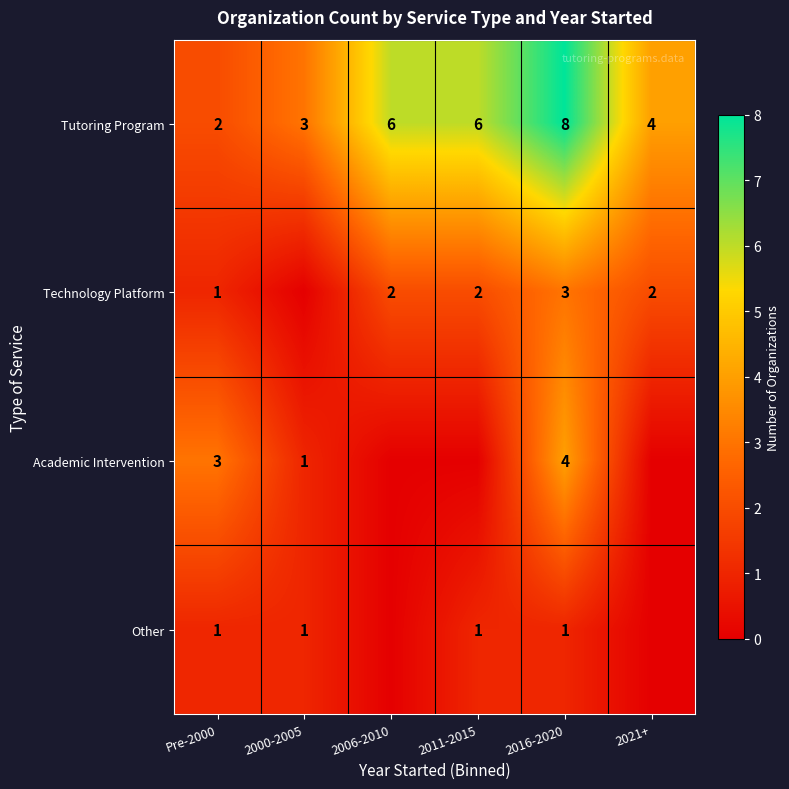

Is the value of Tutoring Program at 2011-2015 greater than the value of Technology Platform at 2011-2015?

Yes